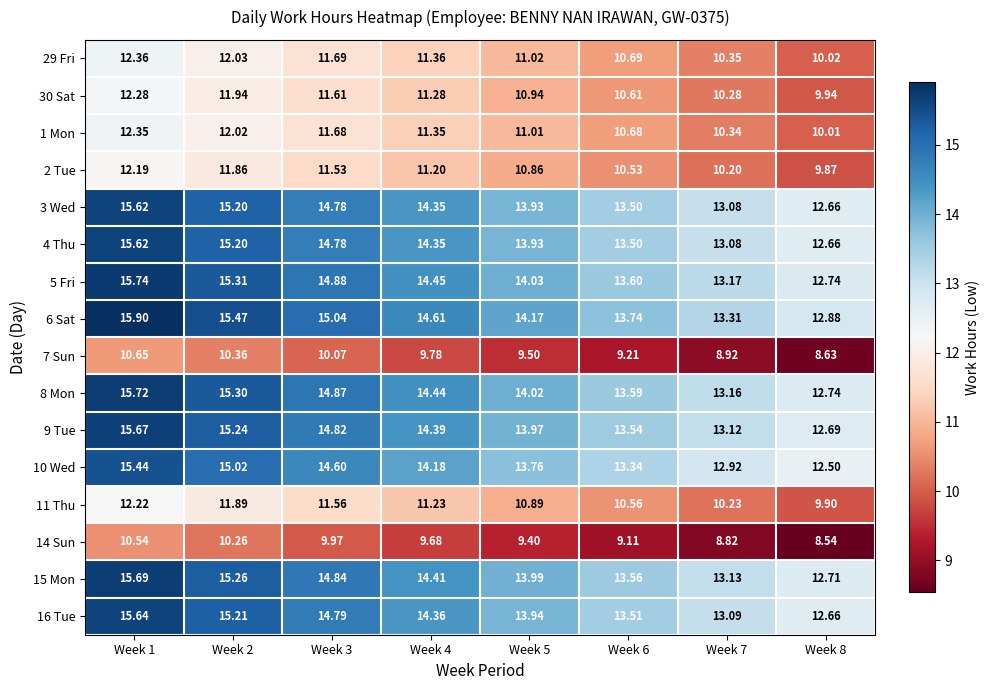

Is the value of 2 Tue at Week 1 greater than the value of 3 Wed at Week 1?

No